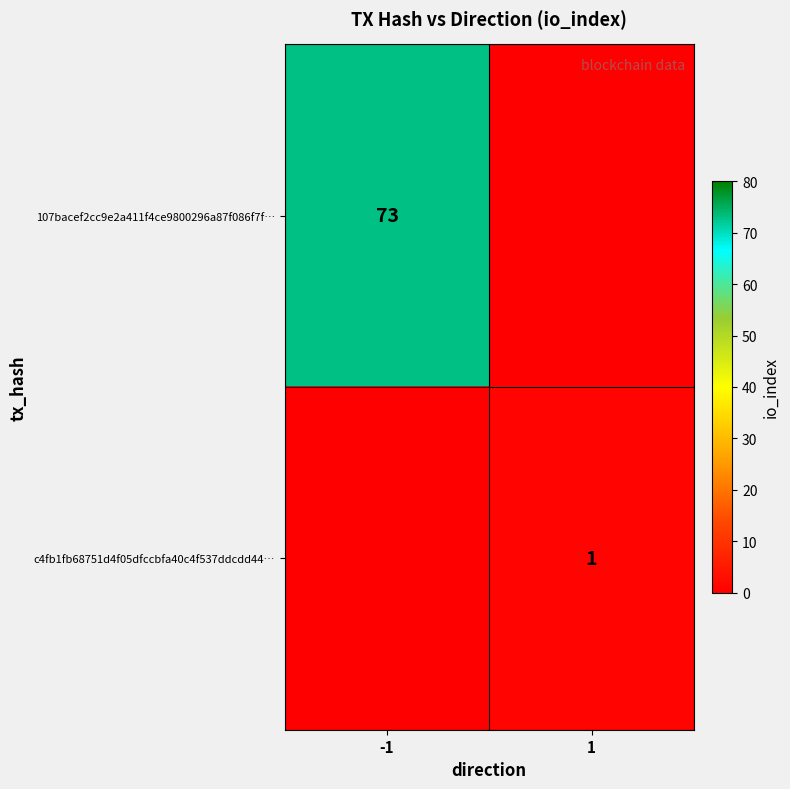

What is the smallest value displayed?

1.0